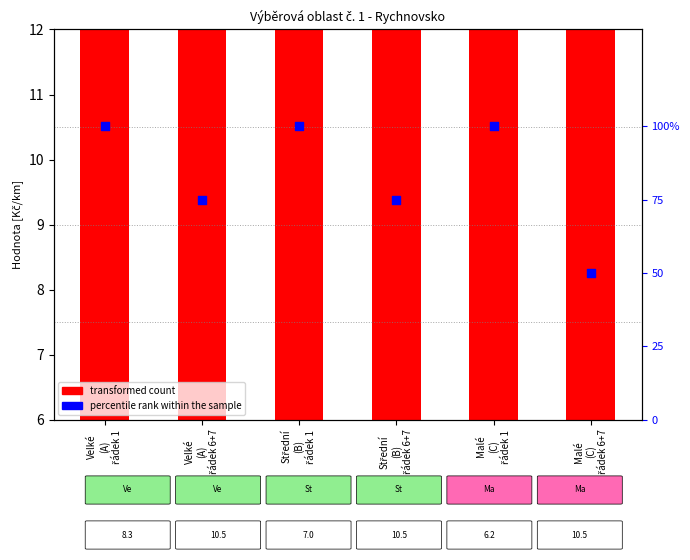

At how many categories does at least one series exceed 94?

3